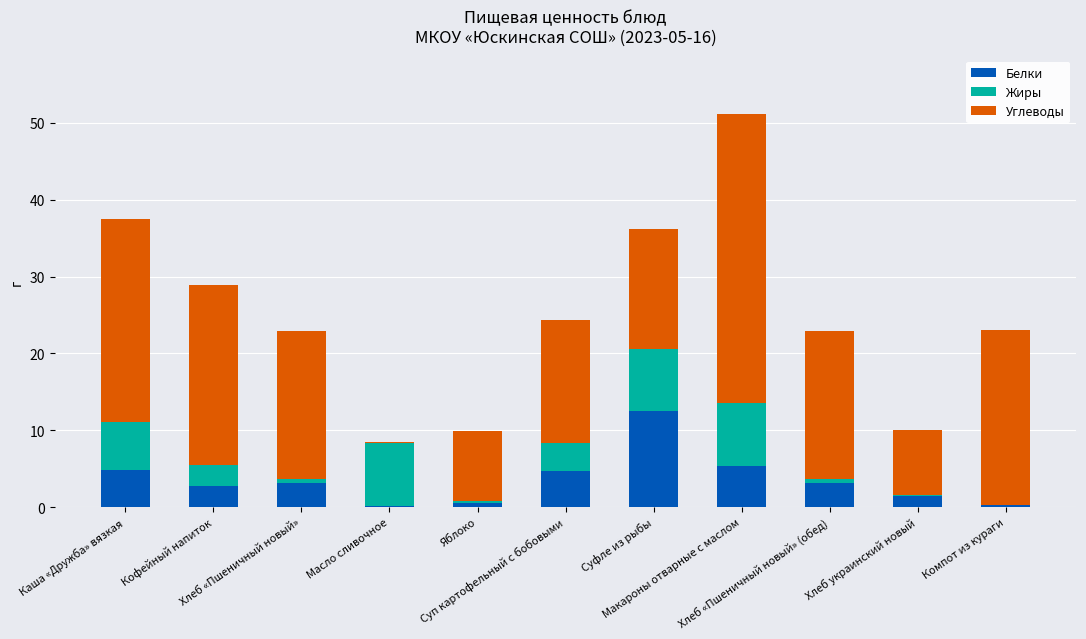

Are the bars horizontal?

No